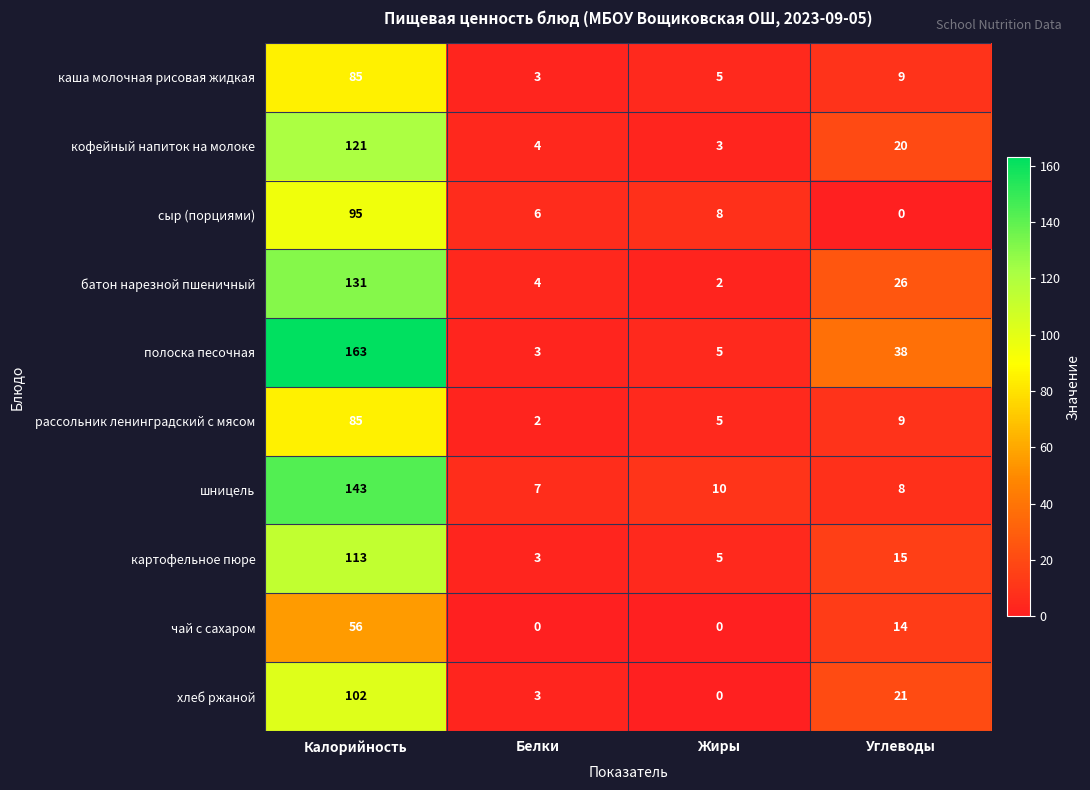

Where does the батон нарезной пшеничный series first go above 26?

Калорийность